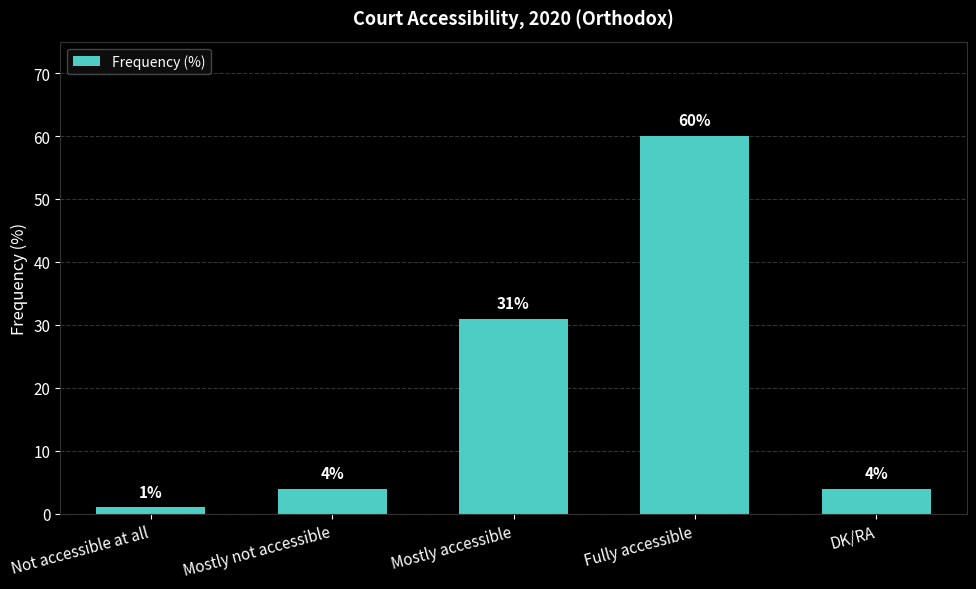

The value at Mostly accessible is 31. True or false?

True